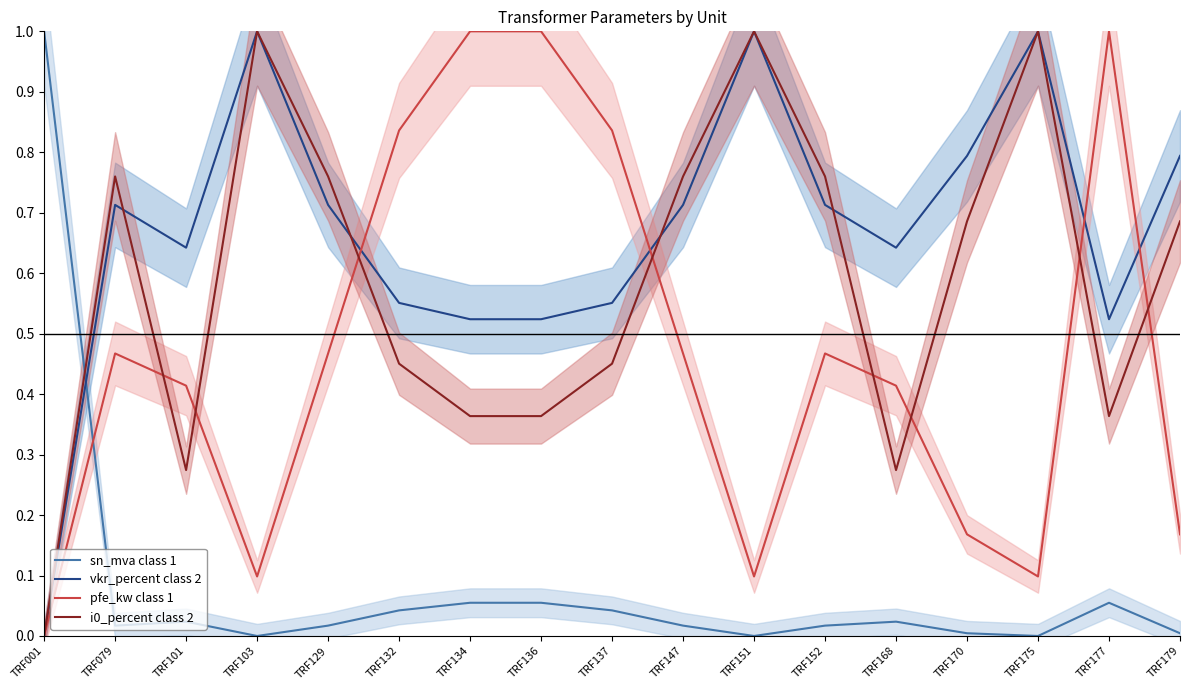

Rank the series by their maximum value, from lowest to highest.

sn_mva class 1, vkr_percent class 2, pfe_kw class 1, i0_percent class 2